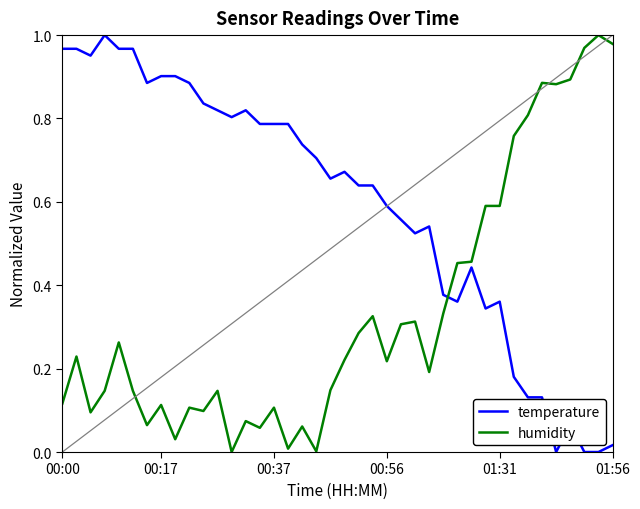

Which series has the largest total across all categories?

temperature